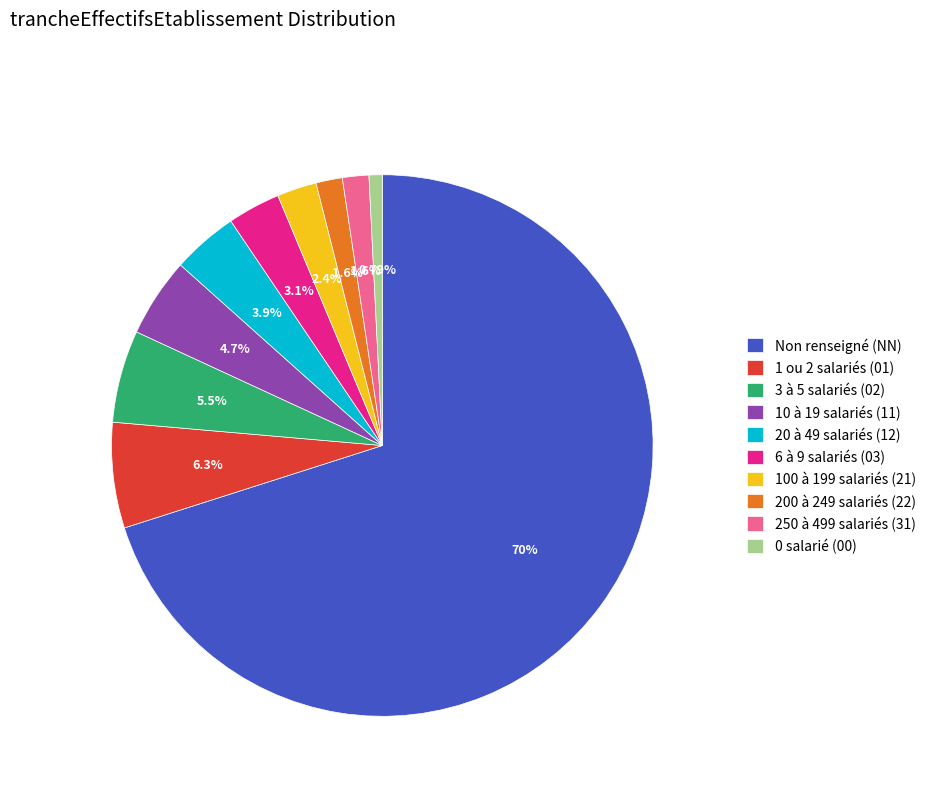

Between 6 à 9 salariés (03) and Non renseigné (NN), which is larger?

Non renseigné (NN)